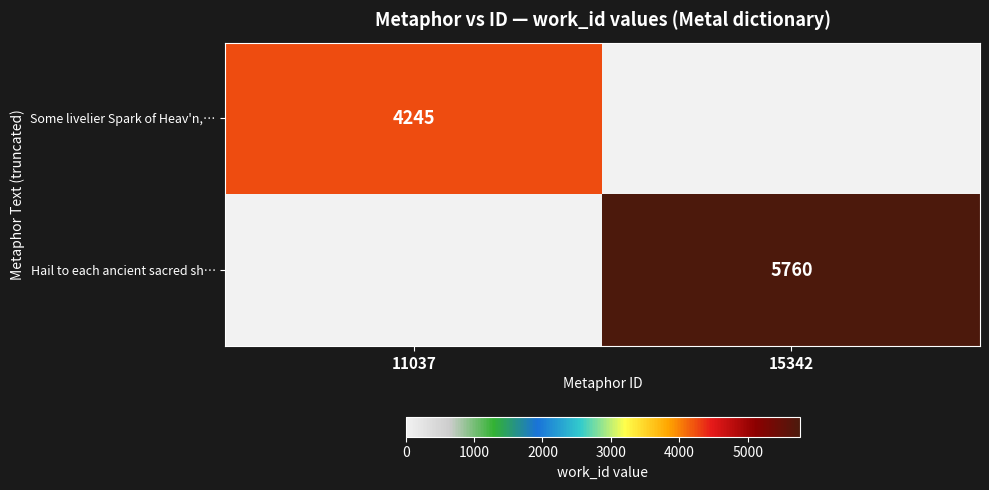

Is it true that Hail to each ancient sacred sh… equals 5760 at 15342?

True